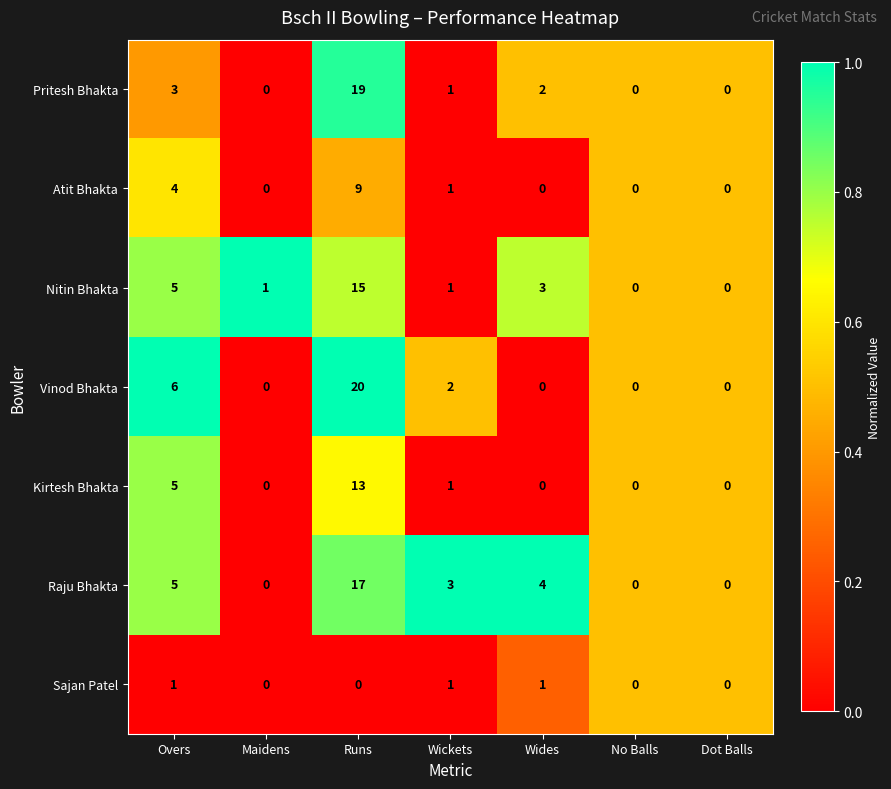

Which category has the highest value in the Vinod Bhakta series?

Runs